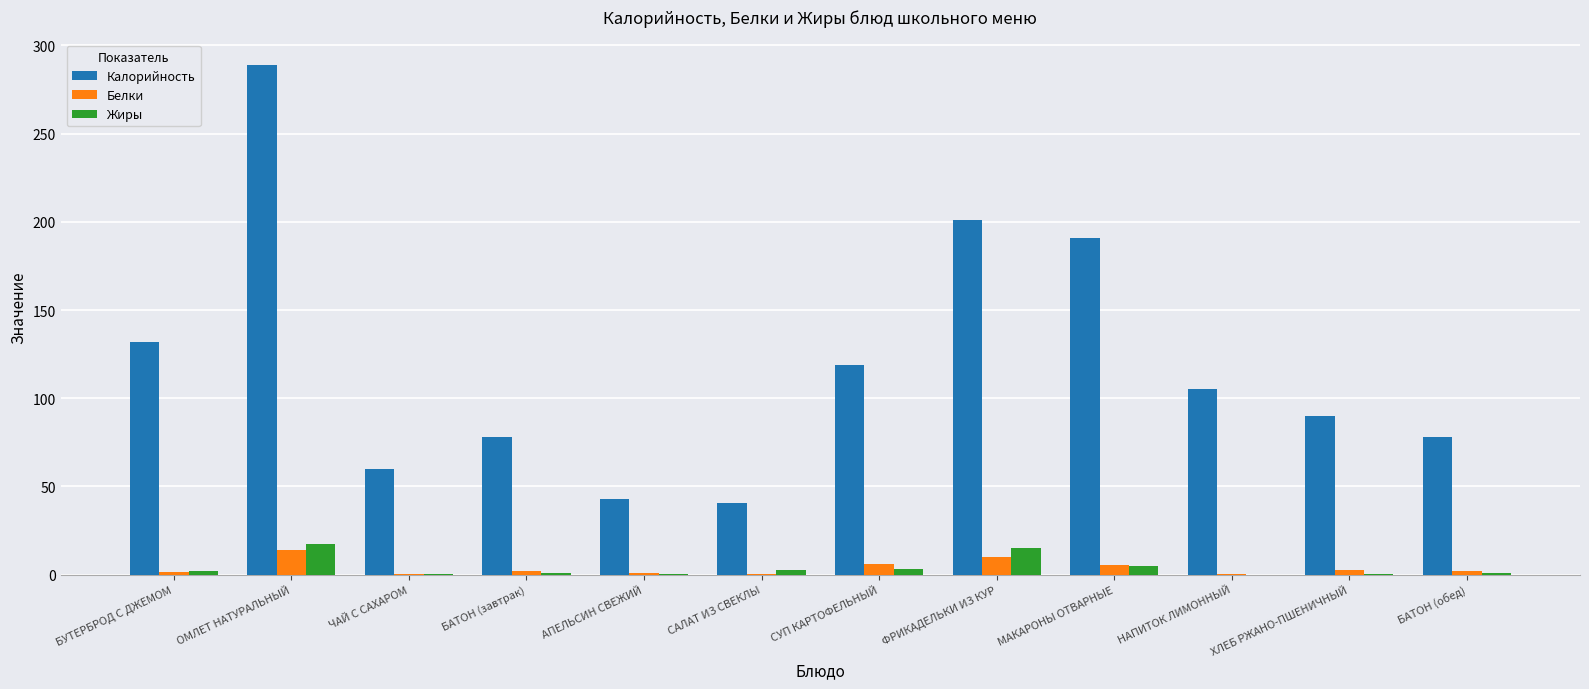

Which category has the highest value across all series?

ОМЛЕТ НАТУРАЛЬНЫЙ